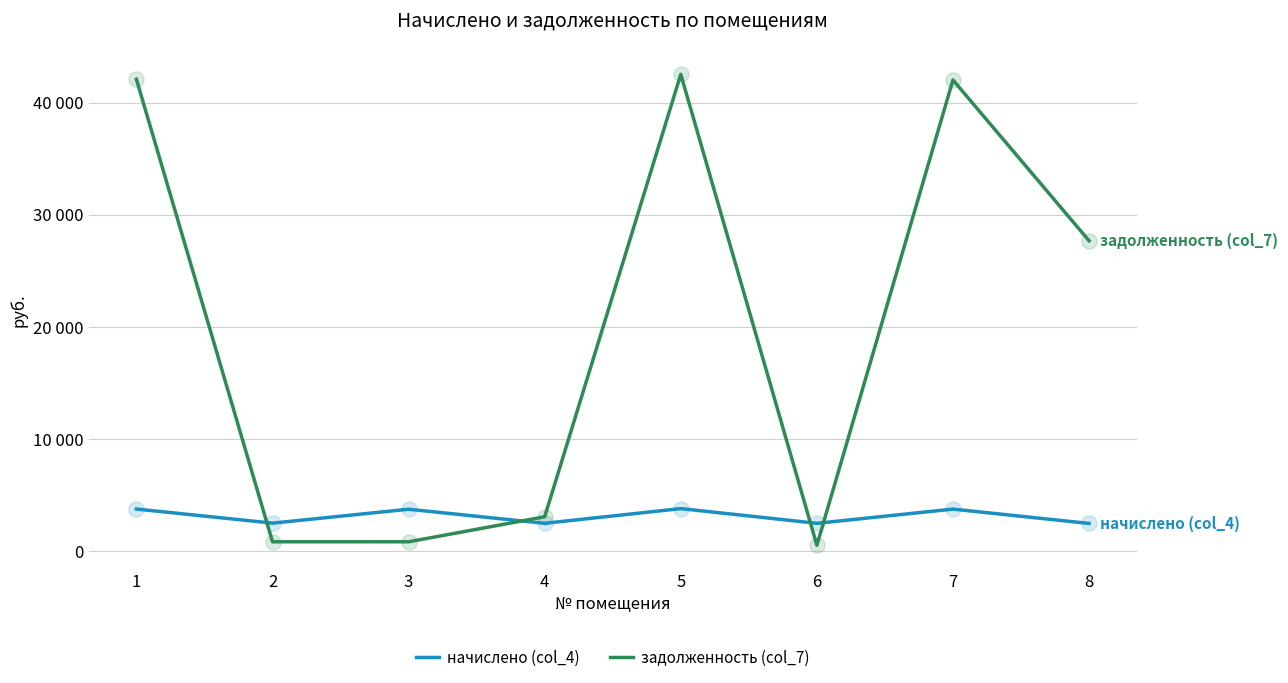

What is the total value across all series at 5?

46305.2